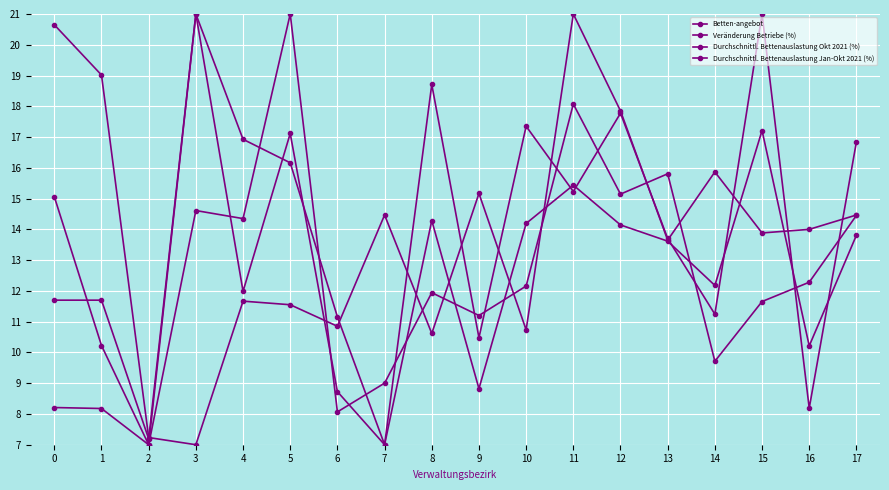

Rank the series at 12 from lowest to highest value.

Durchschnittl. Bettenauslastung Okt 2021 (%), Betten-angebot, Durchschnittl. Bettenauslastung Jan-Okt 2021 (%), Veränderung Betriebe (%)